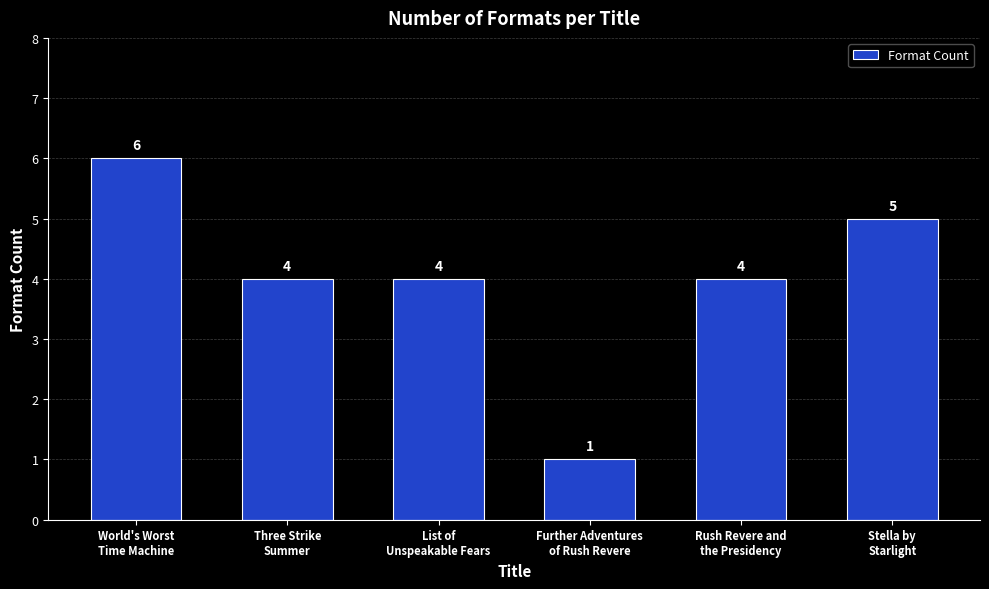

What is the label of the 3rd bar from the left?

List of
Unspeakable Fears